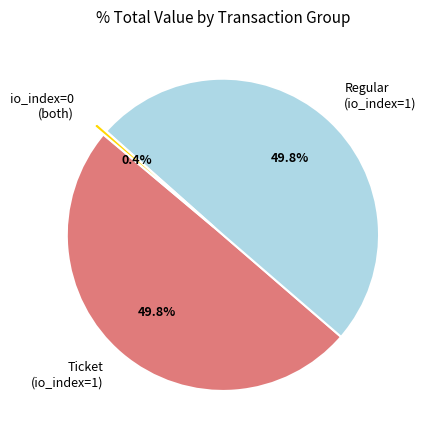

What is the ratio of the value at Ticket (io_index=1) to the value at Regular (io_index=1)?

1.0